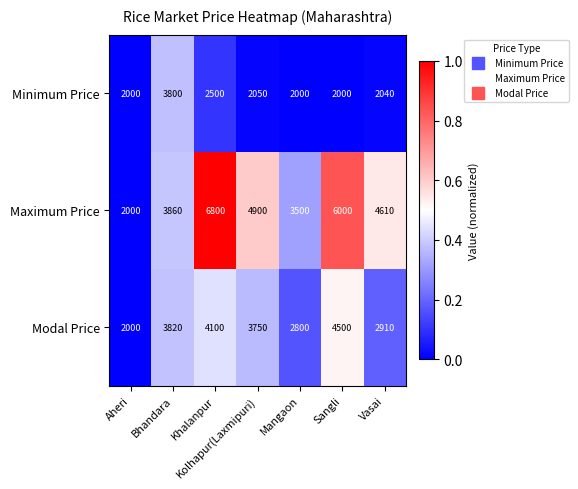

How many data points in Minimum Price are less than 2040?

3